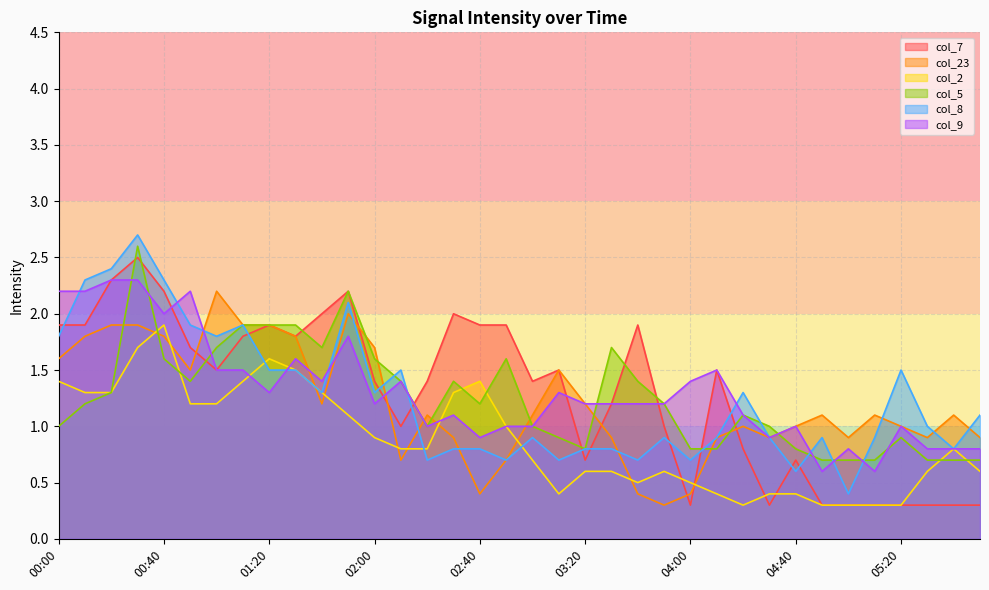

List the series in order of their peak value, highest first.

col_8, col_5, col_7, col_9, col_23, col_2